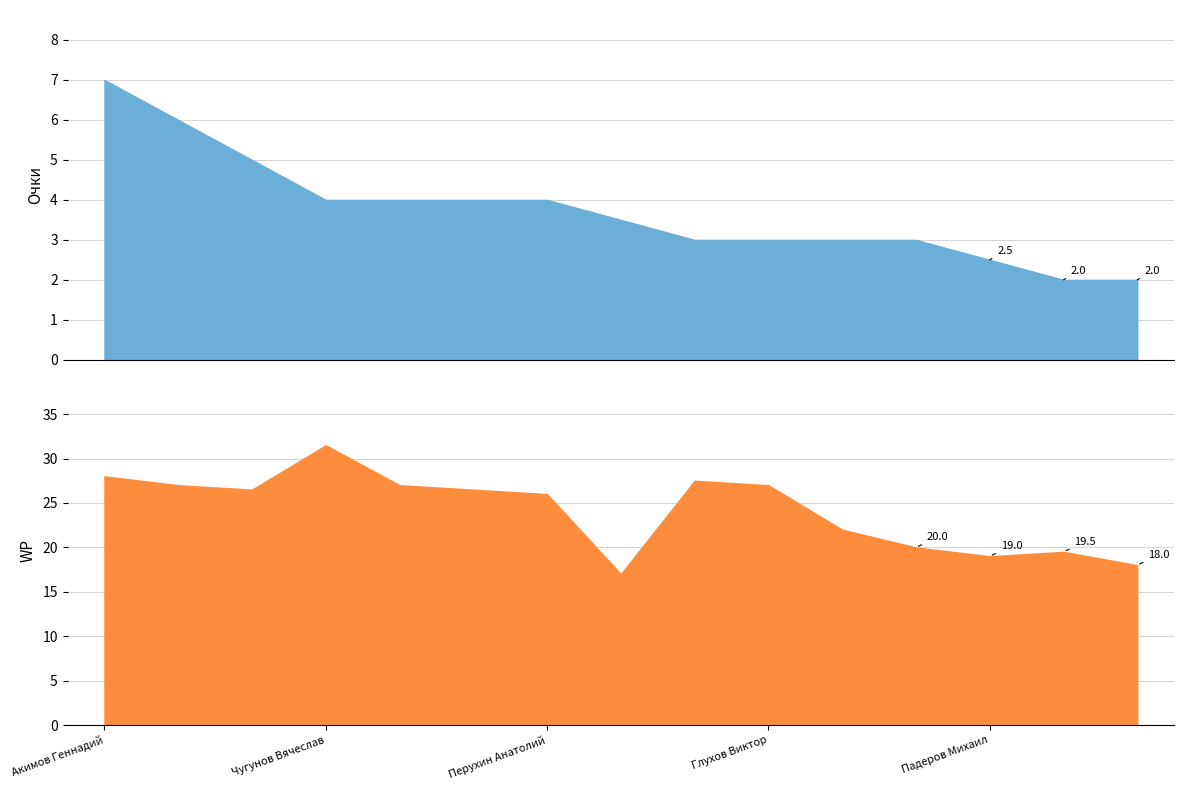

Between Бирюлин Валерий and Перухин Анатолий, which is larger?

Перухин Анатолий